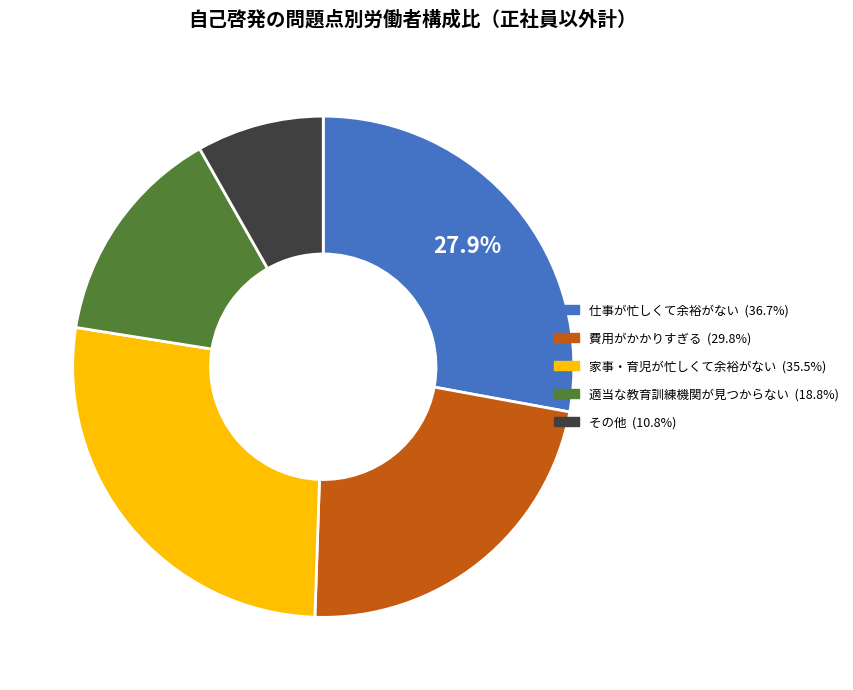

Is there any slice that represents more than half of the pie?

No